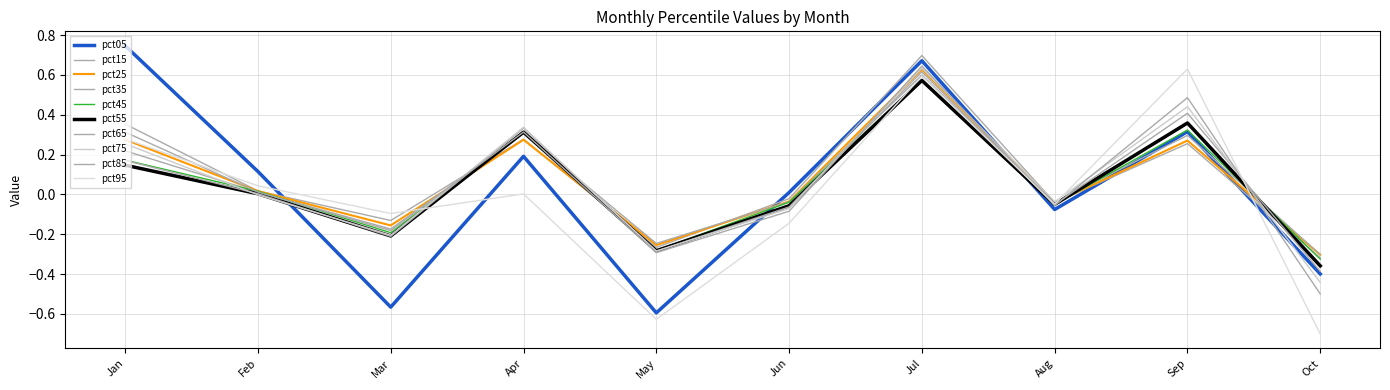

How many interior local peaks does the pct45 series have?

3